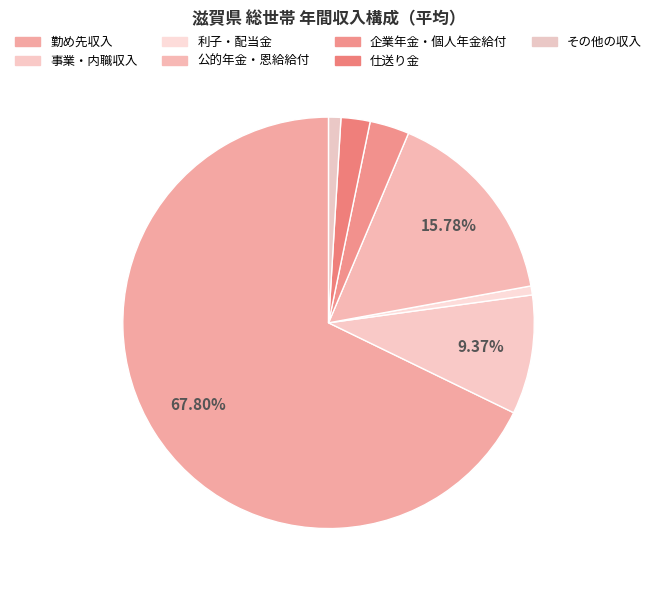

Which slice is the largest?

勤め先収入